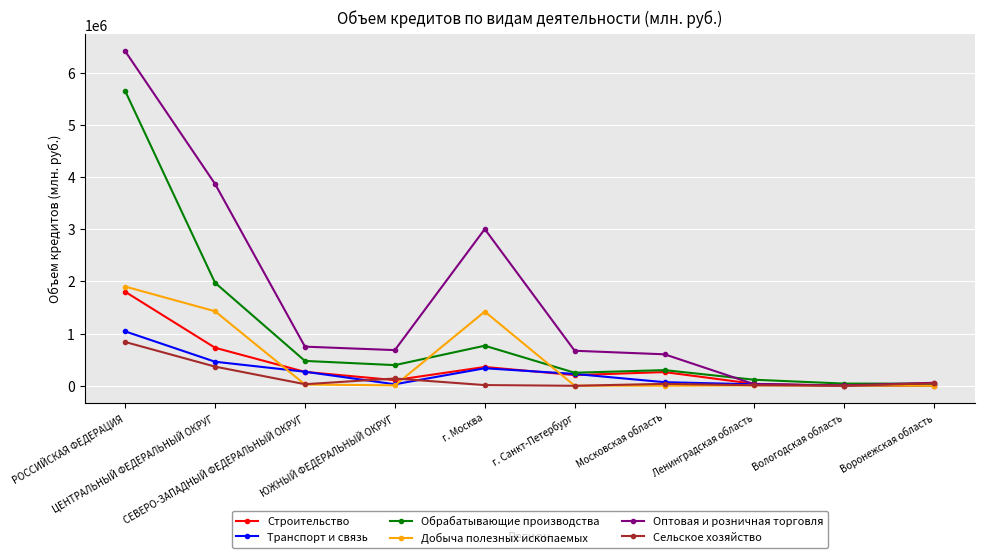

Which series has the largest range (max minus min)?

Оптовая и розничная торговля